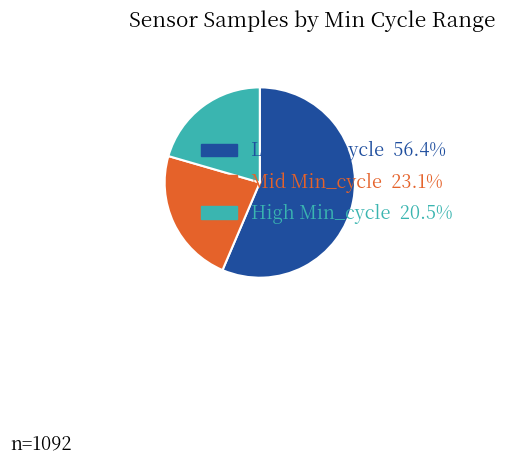

Is there a majority slice in this chart?

Yes